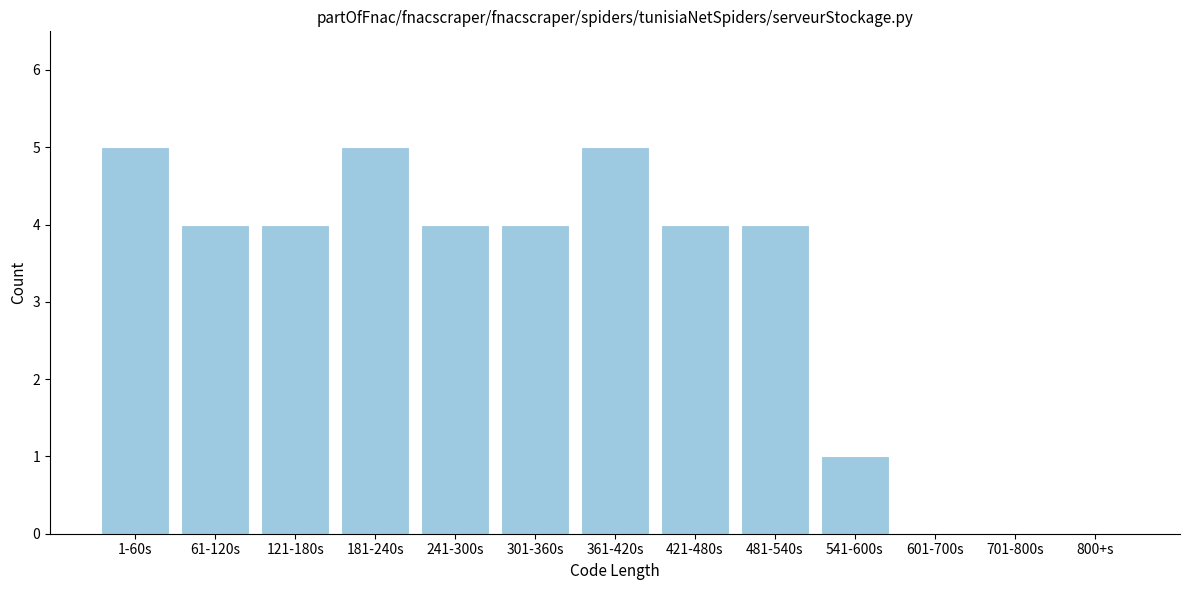

Reading left to right, what are all the values shown in this chart?

1-60s=5	61-120s=4	121-180s=4	181-240s=5	241-300s=4	301-360s=4	361-420s=5	421-480s=4	481-540s=4	541-600s=1	601-700s=0	701-800s=0	800+s=0